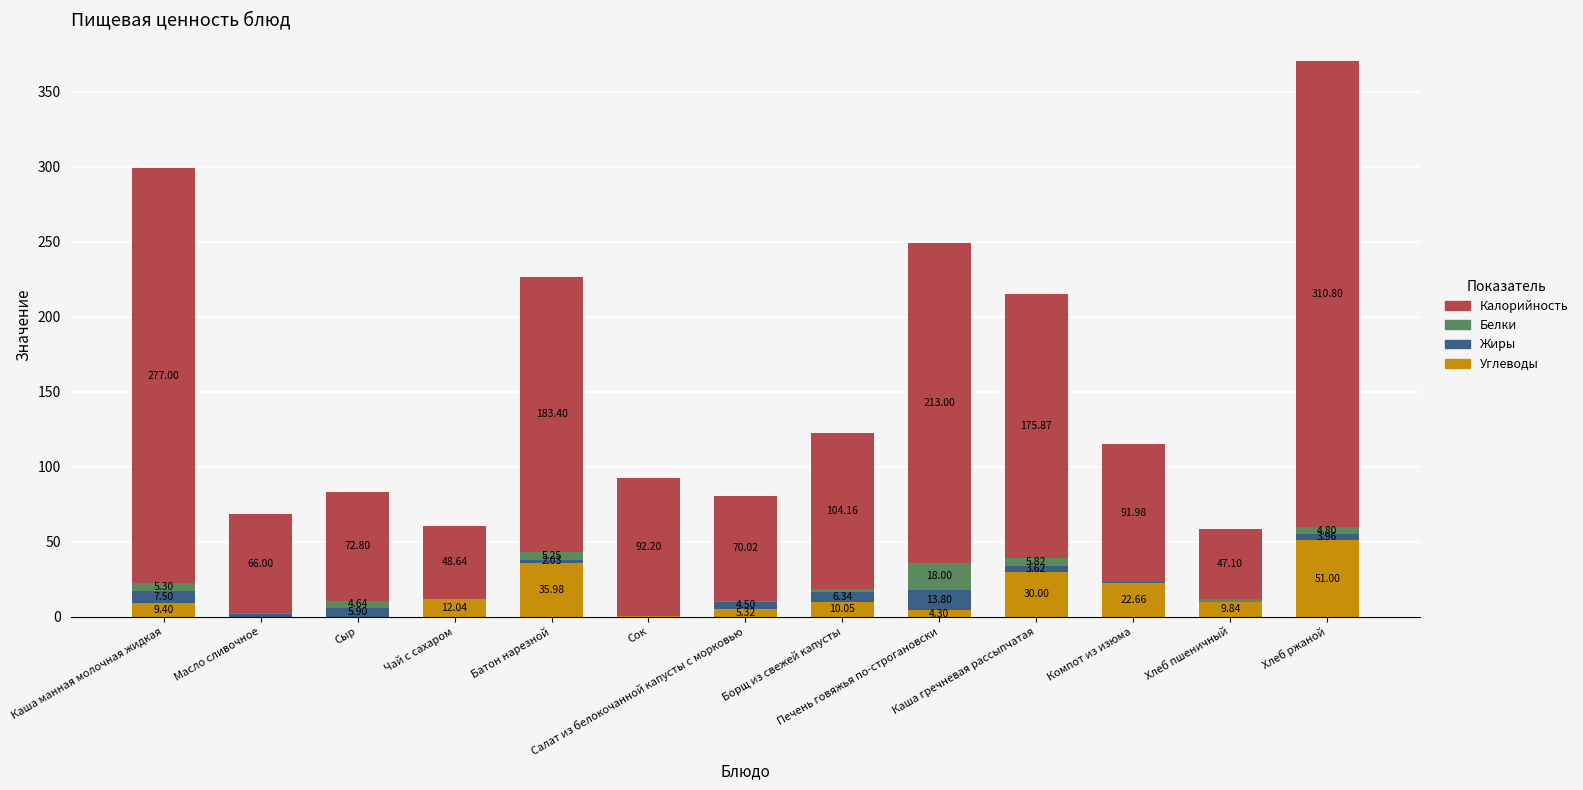

At how many categories does at least one series exceed 161?

5